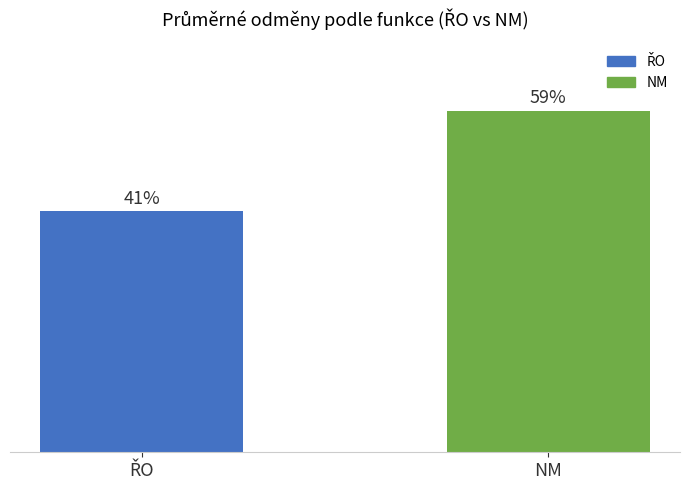

What position from the left is NM?

2